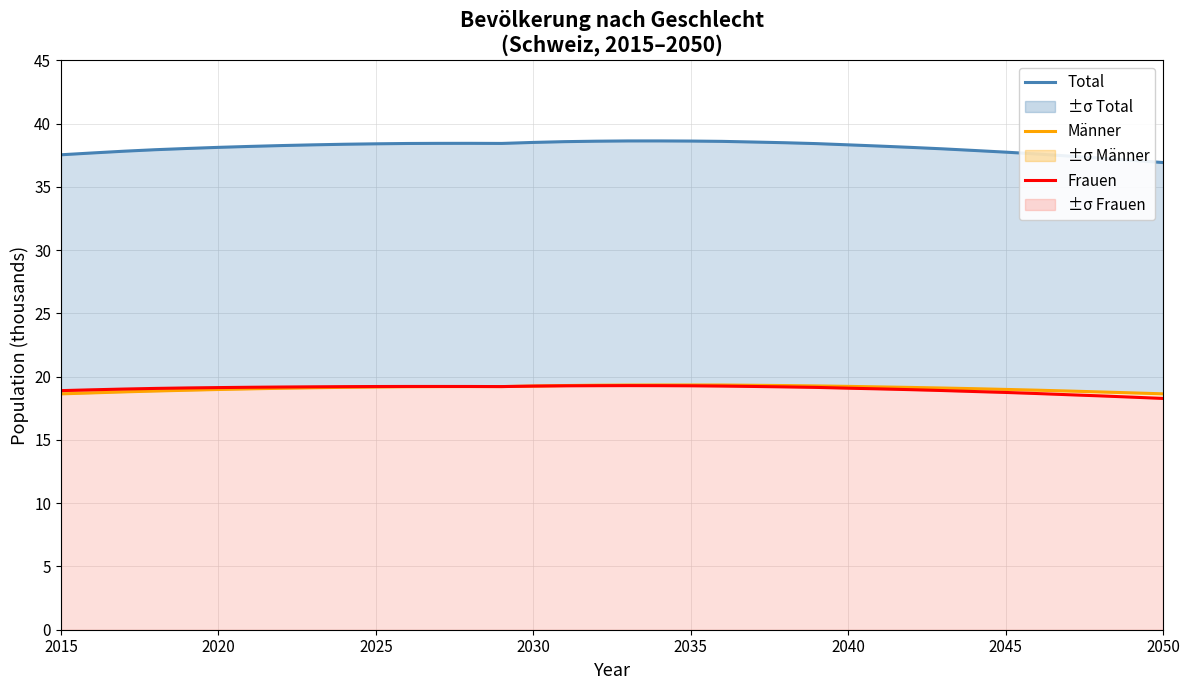

How many interior local valleys does the Frauen series have?

1